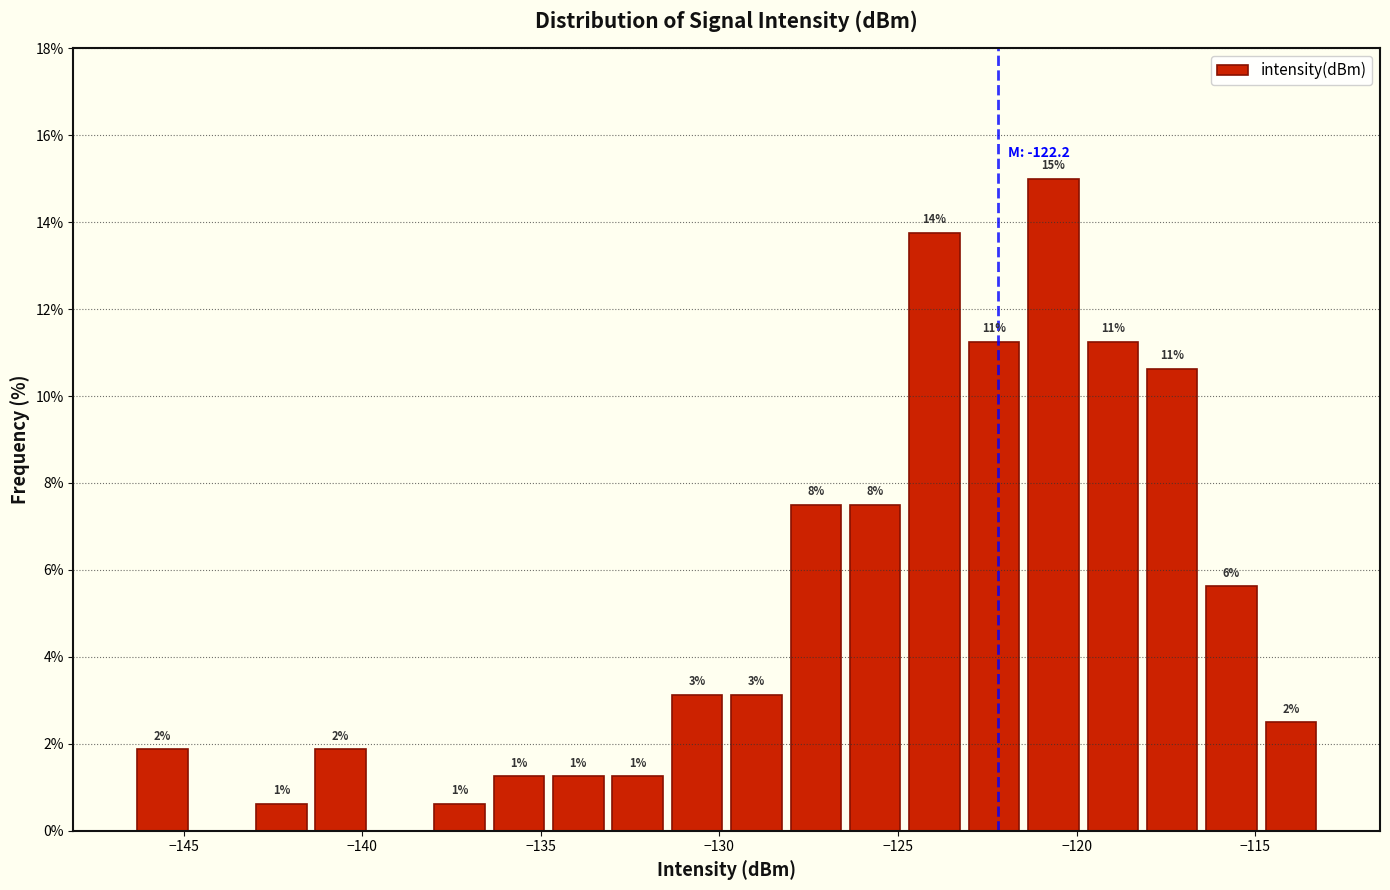

Read against the x-axis, roughly where is the centre of the tallest bar?

-120.5